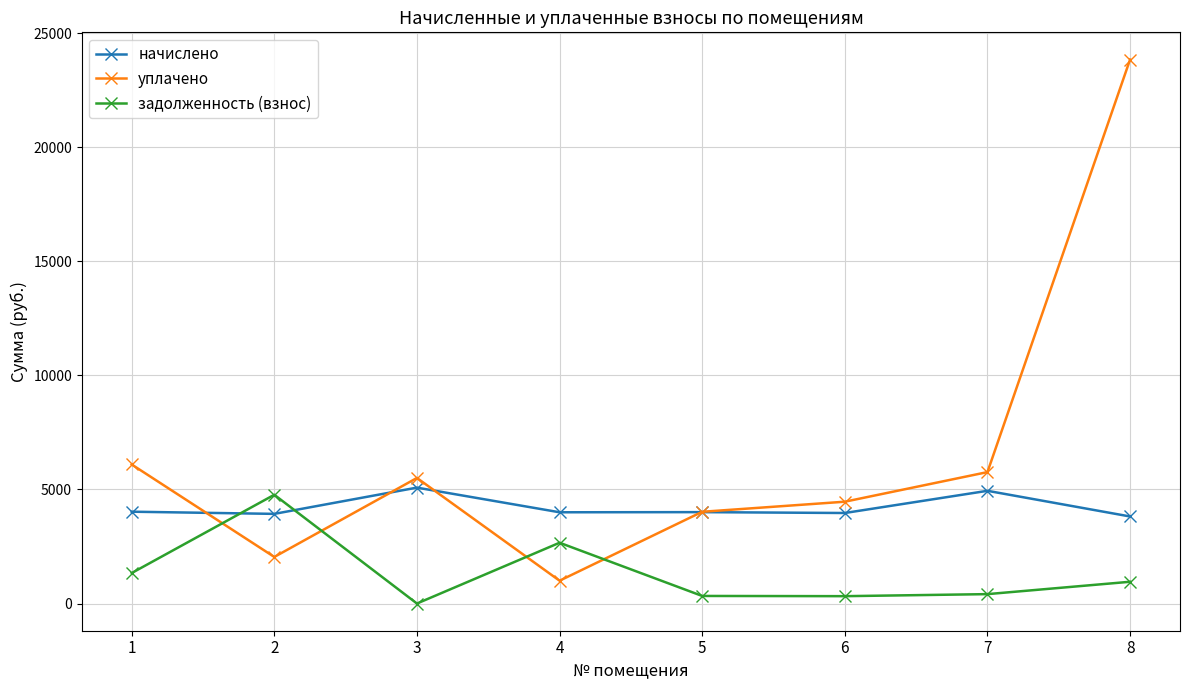

What is the approximate value of начислено at 6?

3968.6